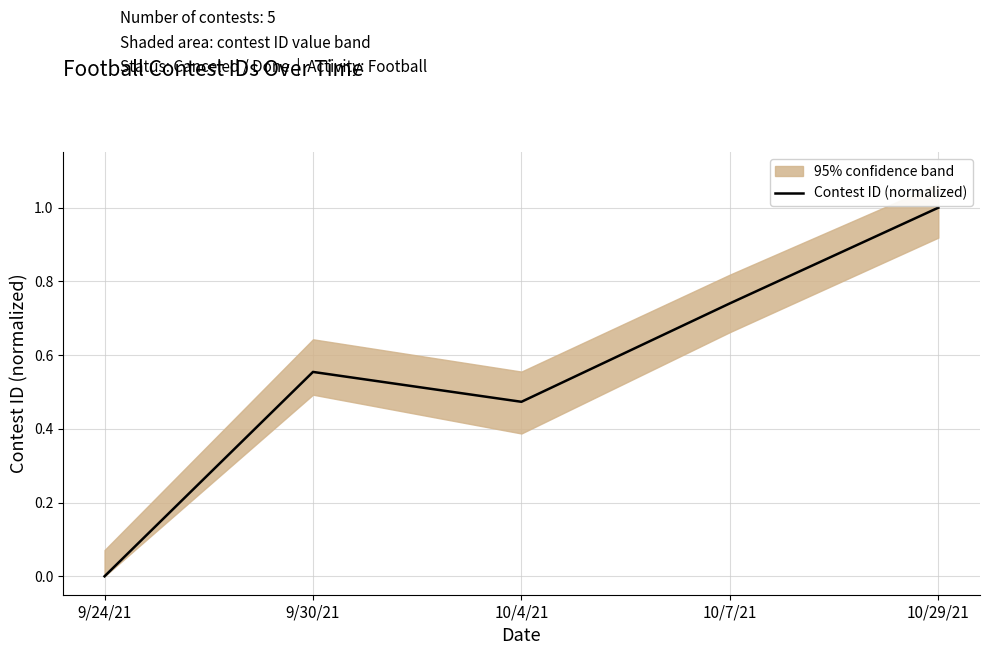

How many points are lower than both their immediate neighbors (excluding endpoints)?

1